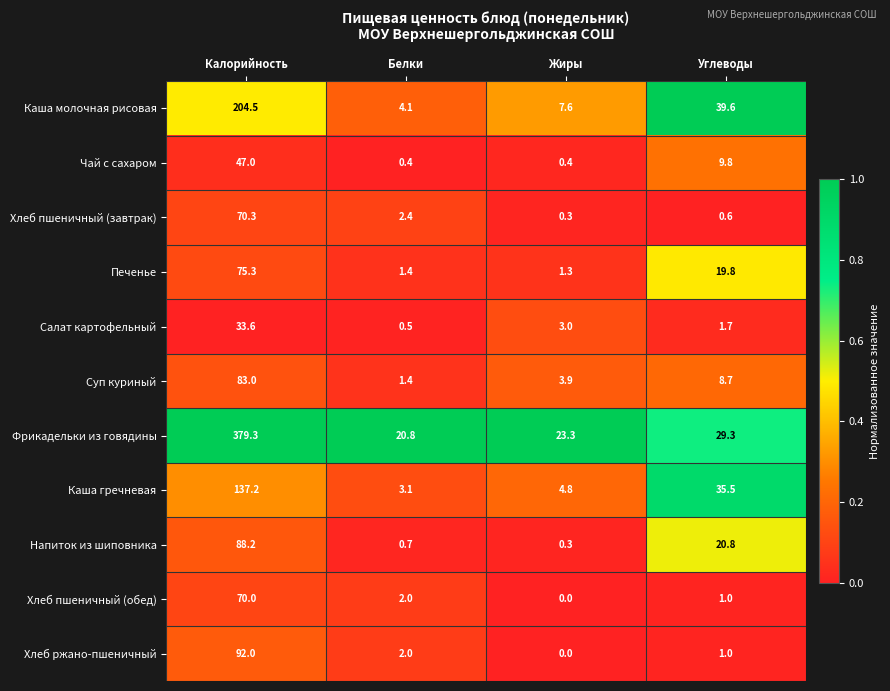

Which series has the largest total across all categories?

Фрикадельки из говядины